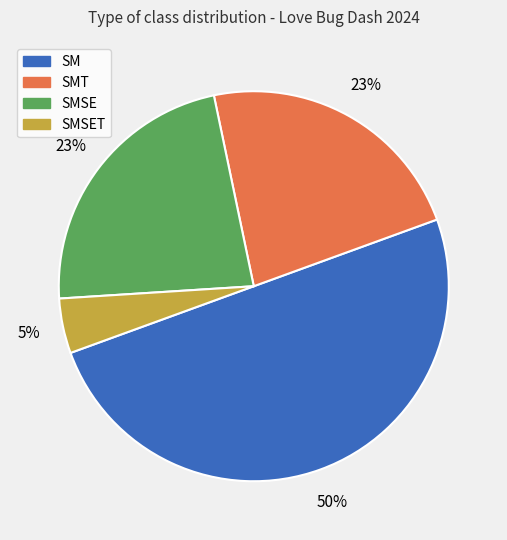

What is the ratio of the value at SMSE to the value at SMT?

1.0